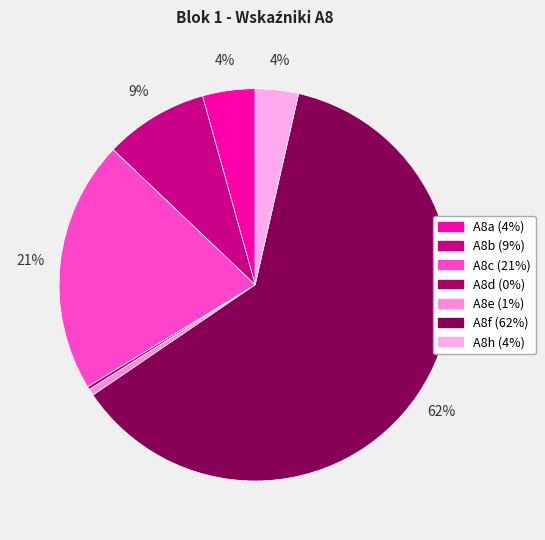

How many slices are in this pie chart?

7